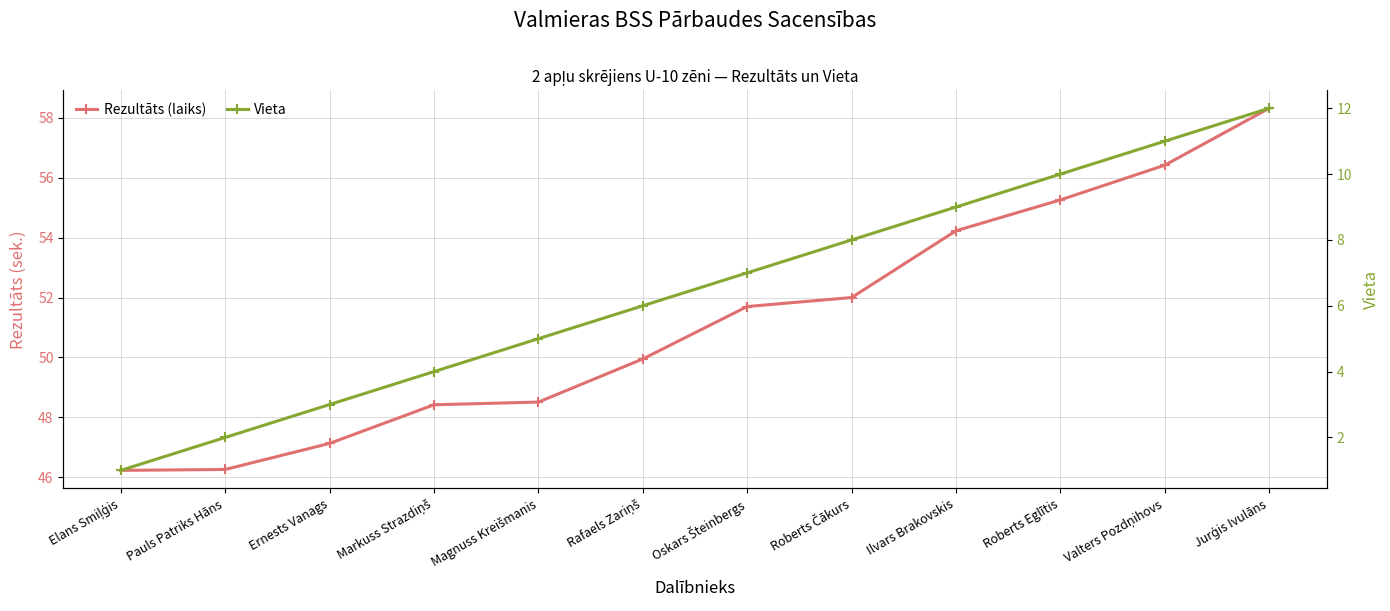

Where does the Rezultāts (laiks) series first go above 51?

Oskars Šteinbergs